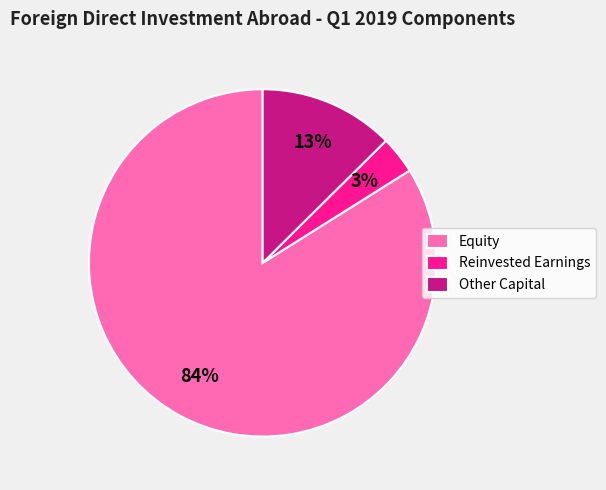

Between Equity and Other Capital, which is larger?

Equity